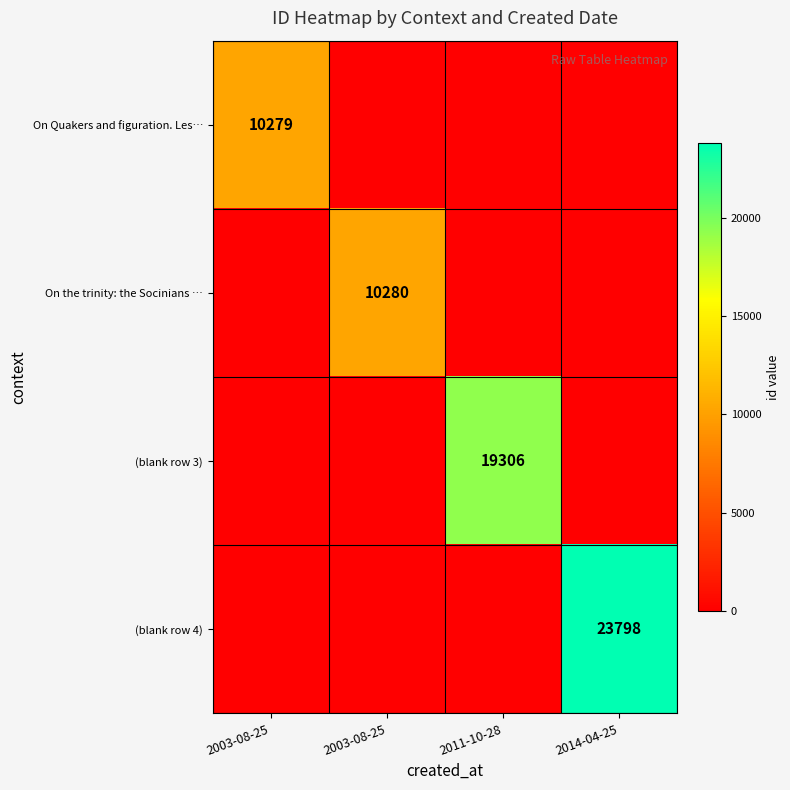

At which label does On Quakers and figuration. Les… reach its minimum?

2003-08-25